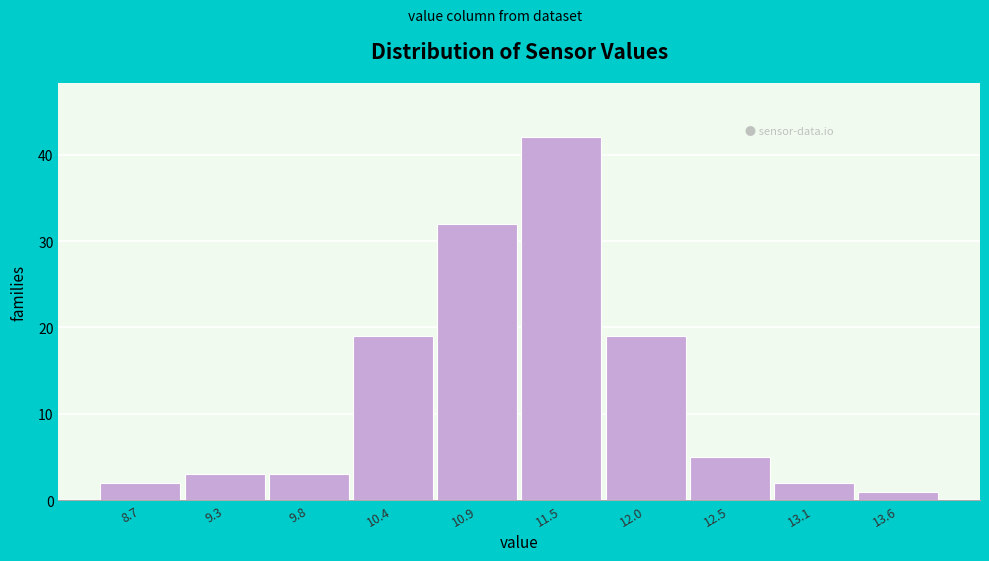

Reading left to right, transcribe all the data shown in this chart.

2	3	3	19	32	42	19	5	2	1